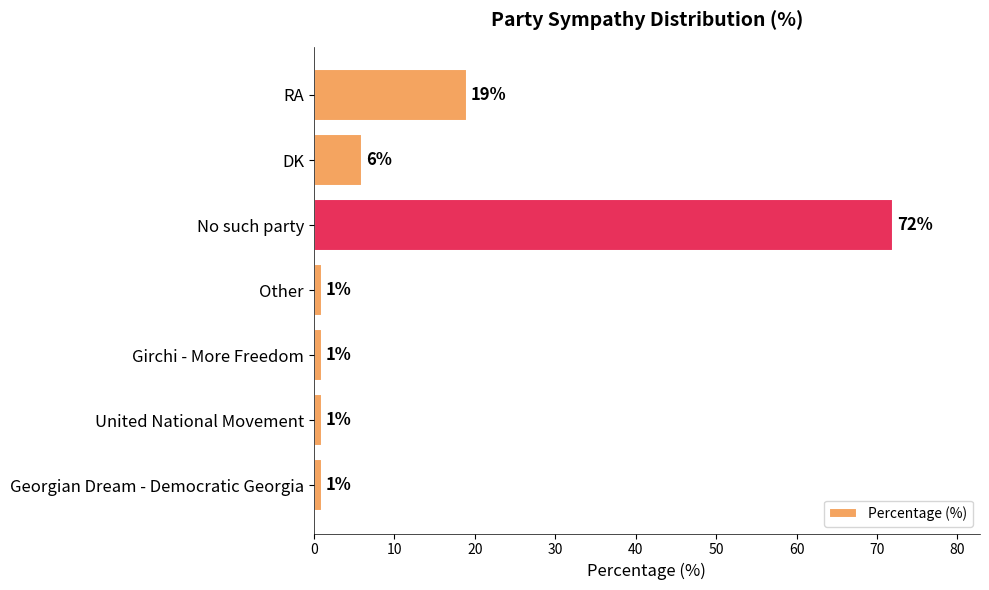

Reading bottom to top, transcribe all the data shown in this chart.

Georgian Dream - Democratic Georgia=1	United National Movement=1	Girchi - More Freedom=1	Other=1	No such party=72	DK=6	RA=19